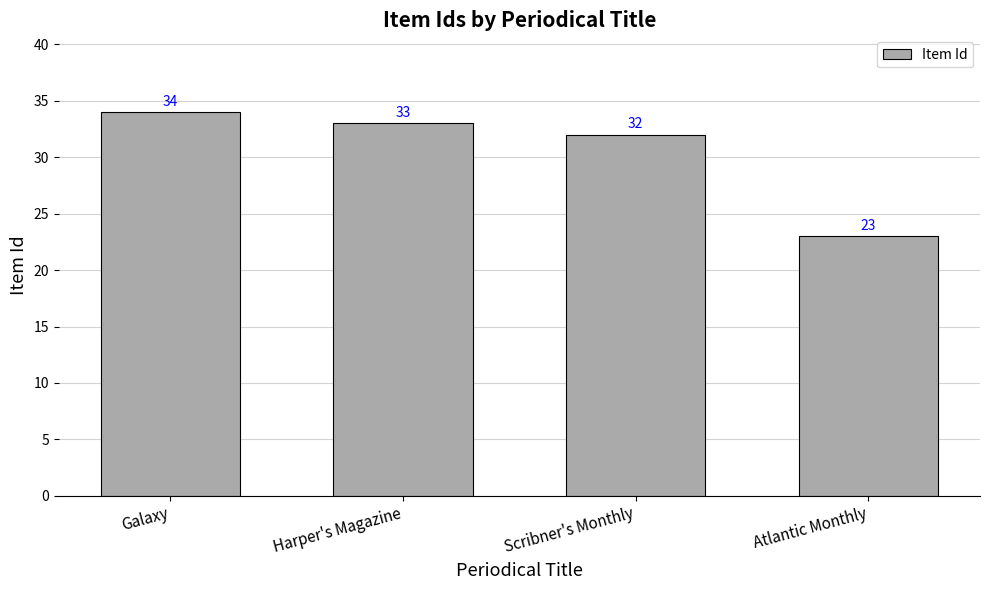

What is the difference between the values at Scribner's Monthly and Harper's Magazine?

1